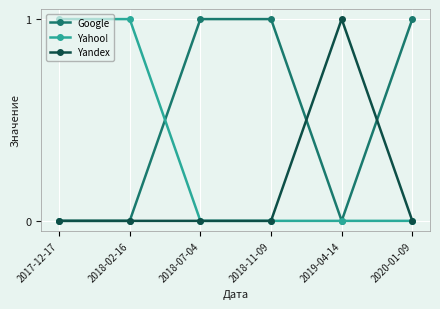

How many categories are shown in the chart?

6